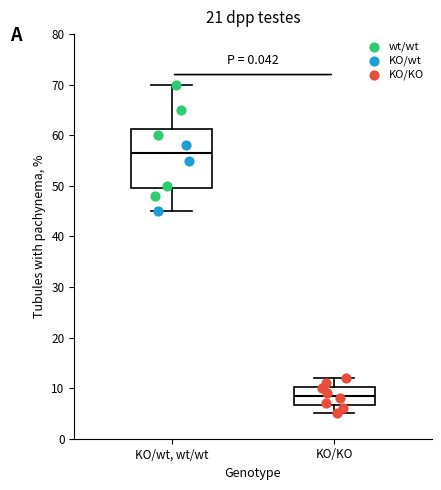

Comparing the boxes themselves (not the whiskers), which one is the tallest?

KO/wt, wt/wt